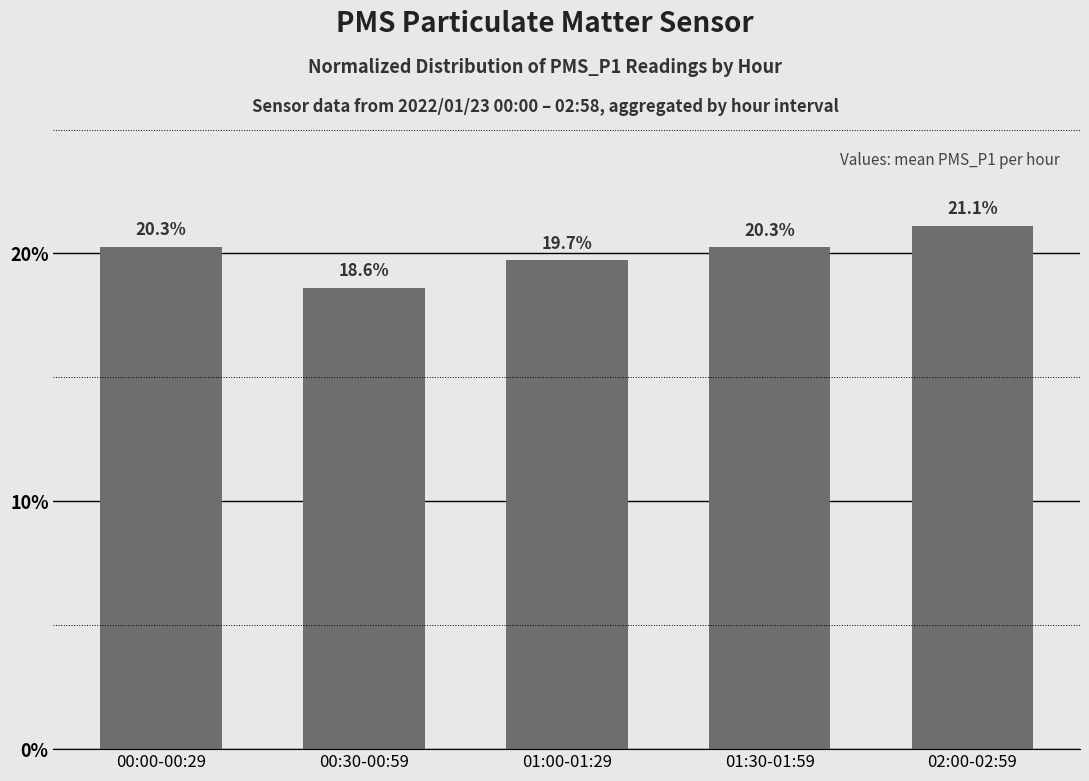

What is the label of the 4th bar from the left?

01:30-01:59